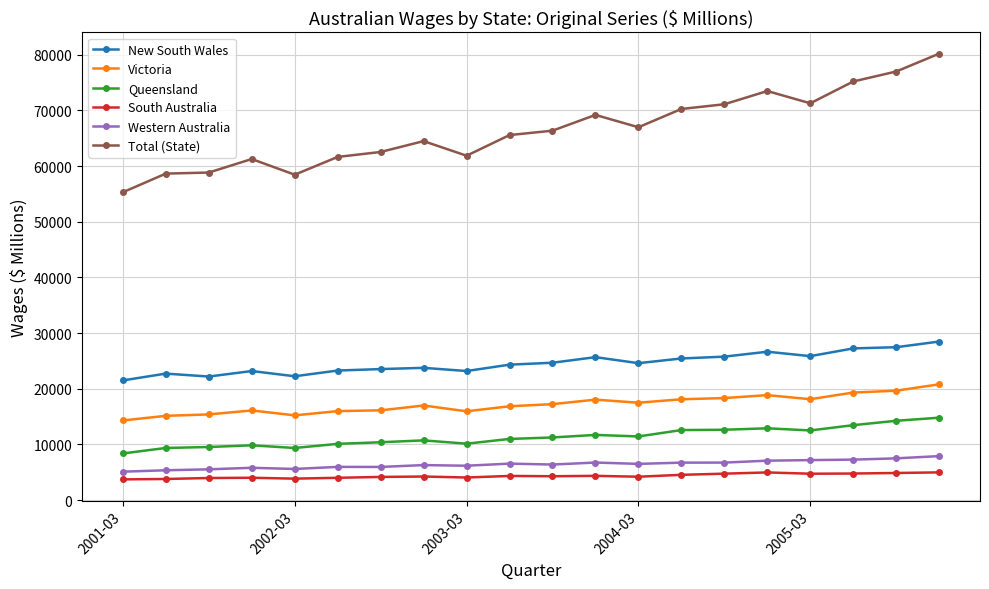

Which series has the largest range (max minus min)?

Total (State)